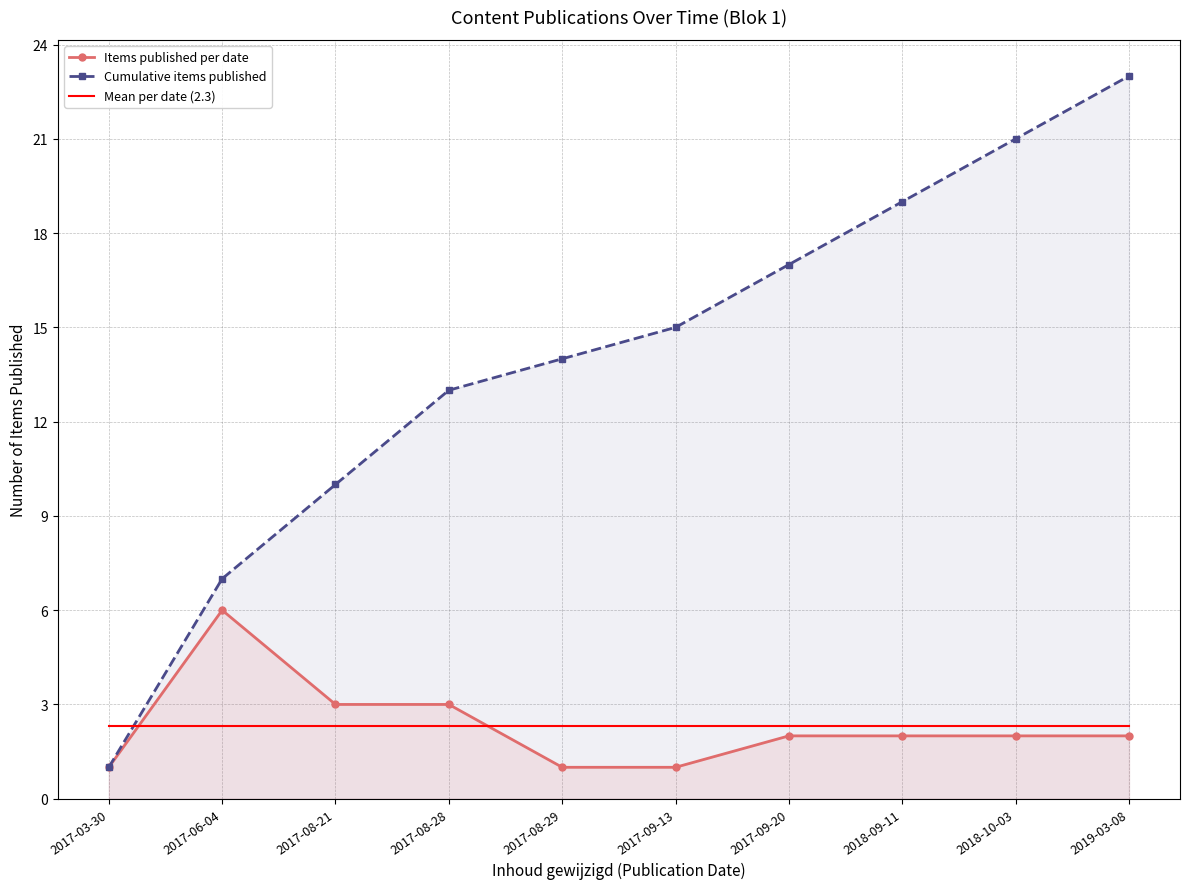

How many data points does each series have?

10